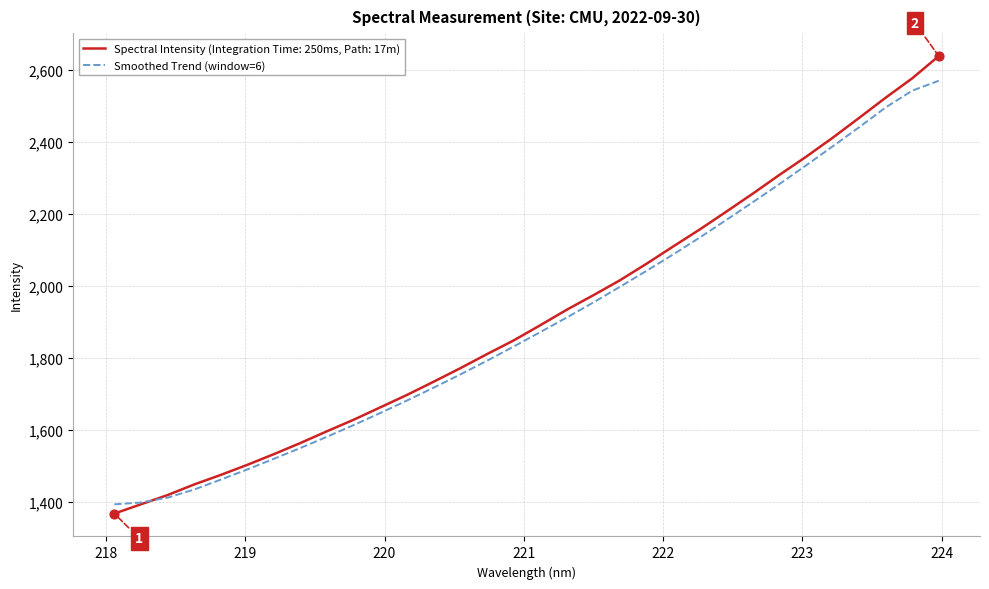

Which series has the widest spread of values?

Spectral Intensity (Integration Time: 250ms, Path: 17m)